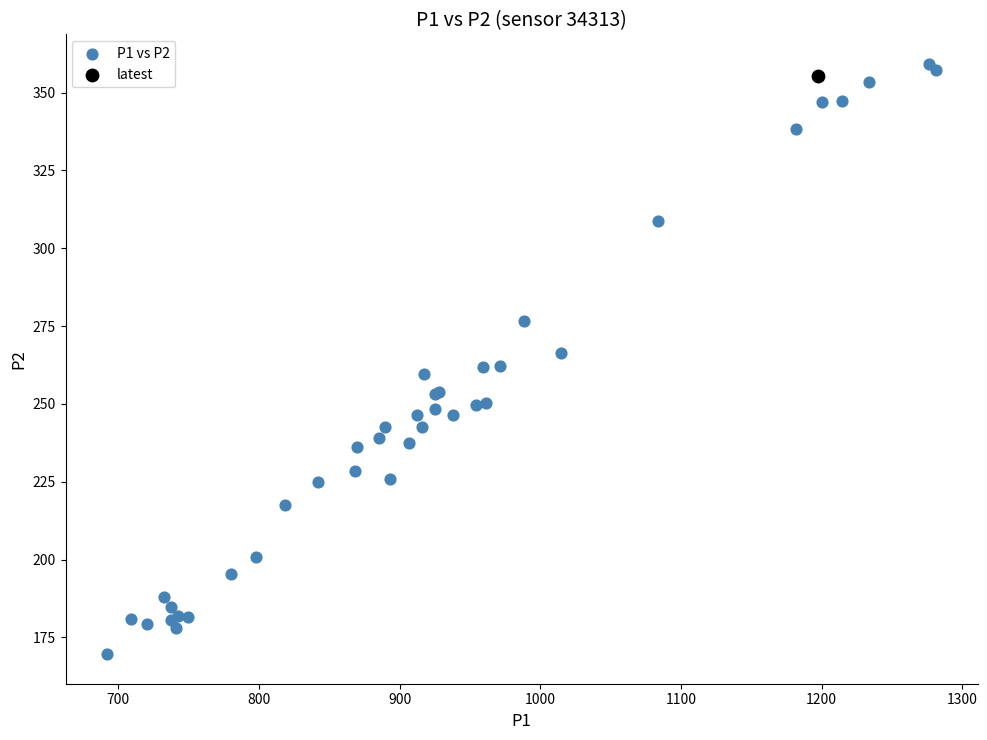

What are all the series names shown in the legend?

P1 vs P2, latest